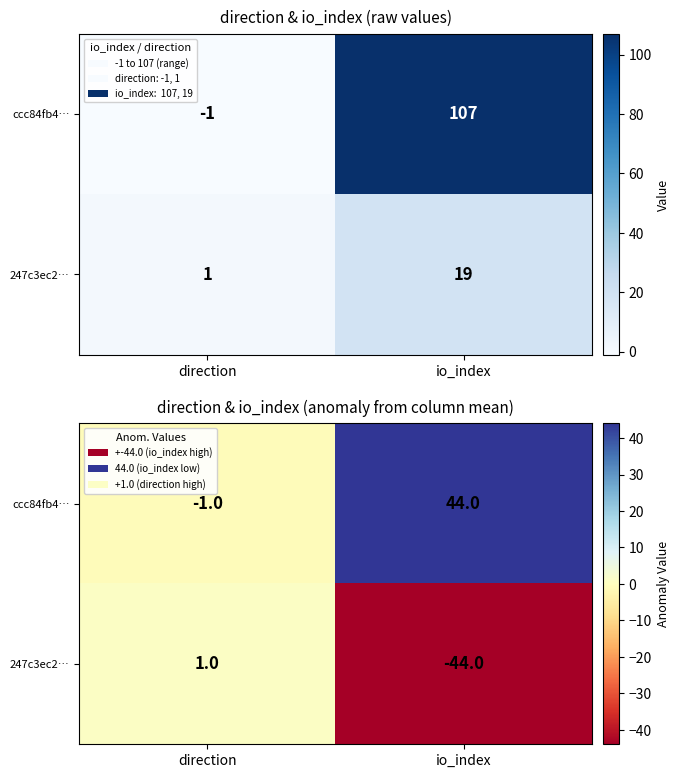

At which category is the sum across all series the highest?

direction